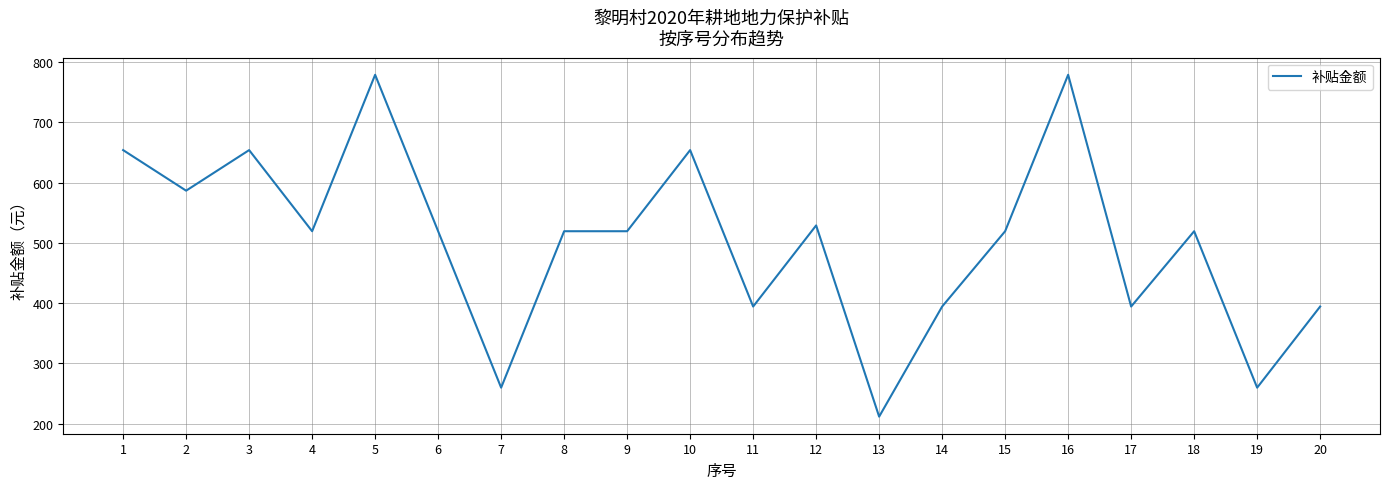

What is the difference between the second highest and second lowest values?

519.5